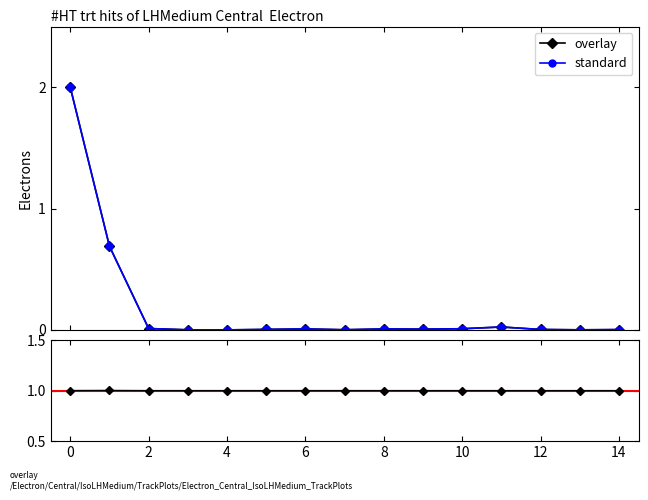

Between 8 and 14, which series saw the biggest shift?

standard